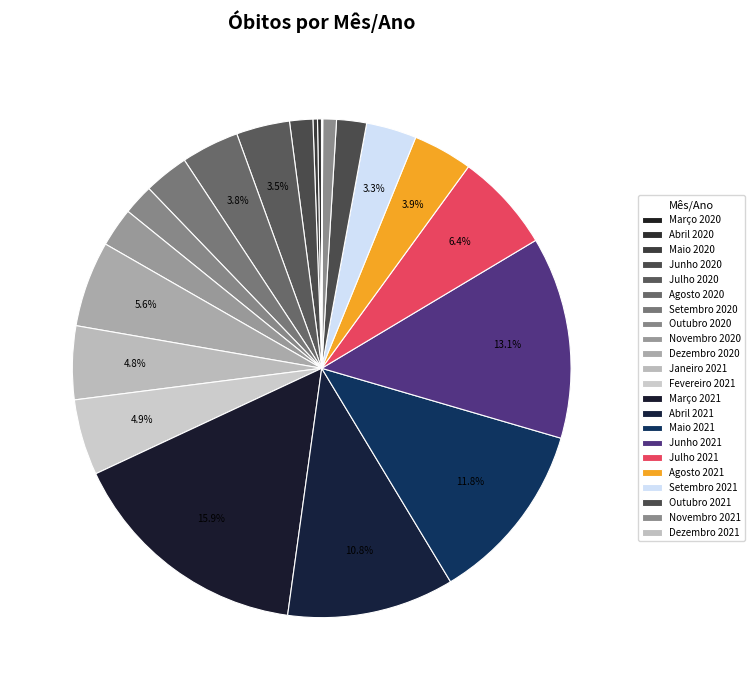

How much of the chart is everything except Março 2020?

100.0%